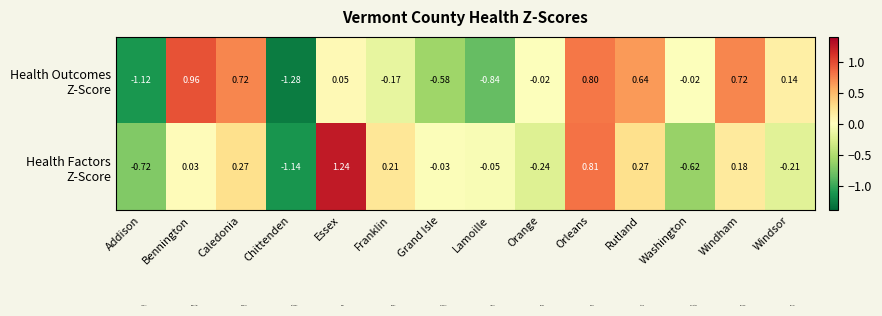

At how many categories does at least one series exceed 0?

8